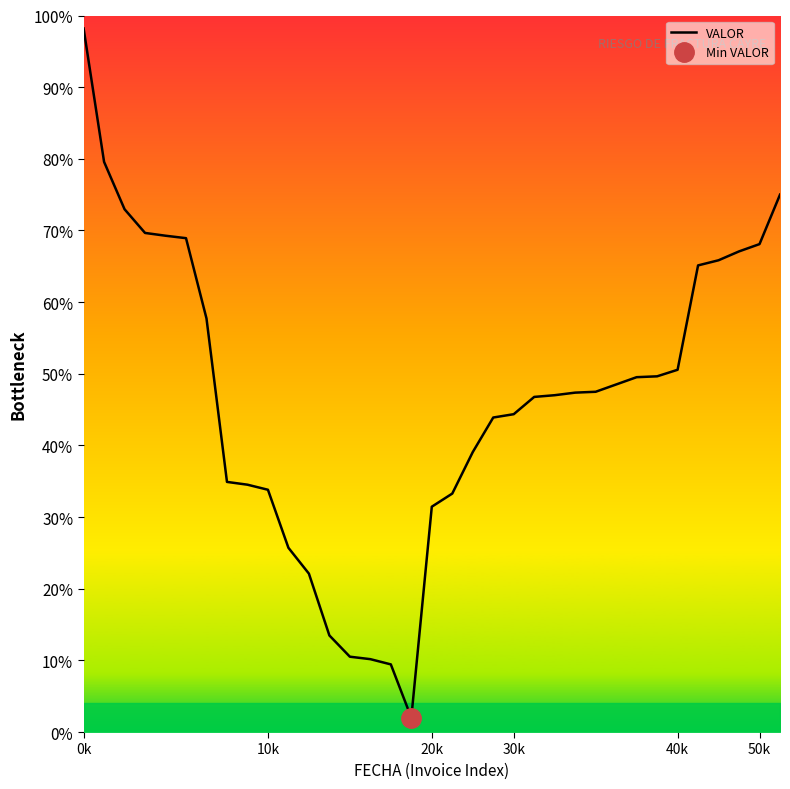

What is the label of the 34th point from the left?

50k